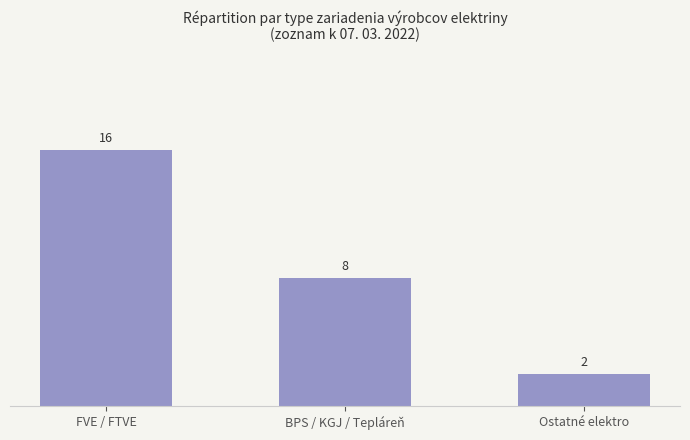

Count the number of data series in this chart.

1